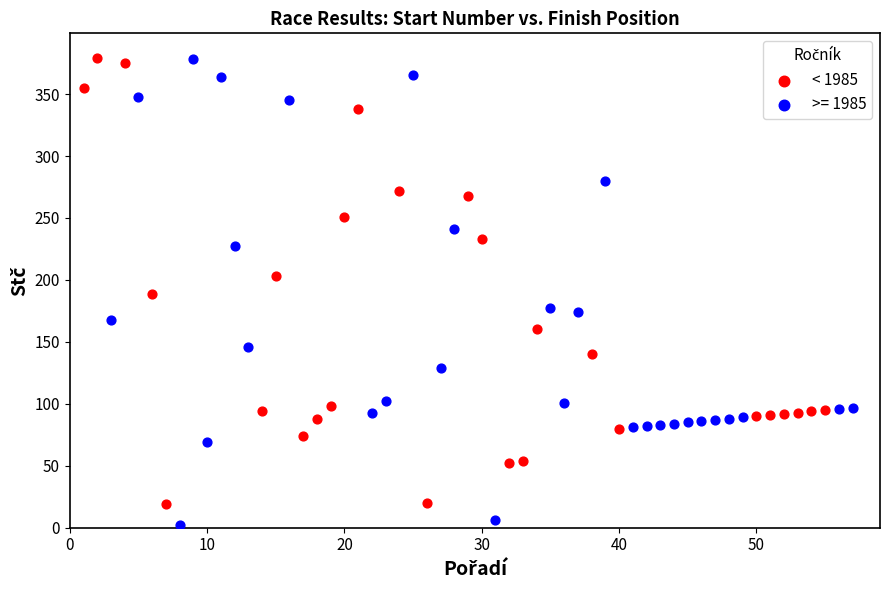

Which series reaches the minimum Y coordinate?

>= 1985